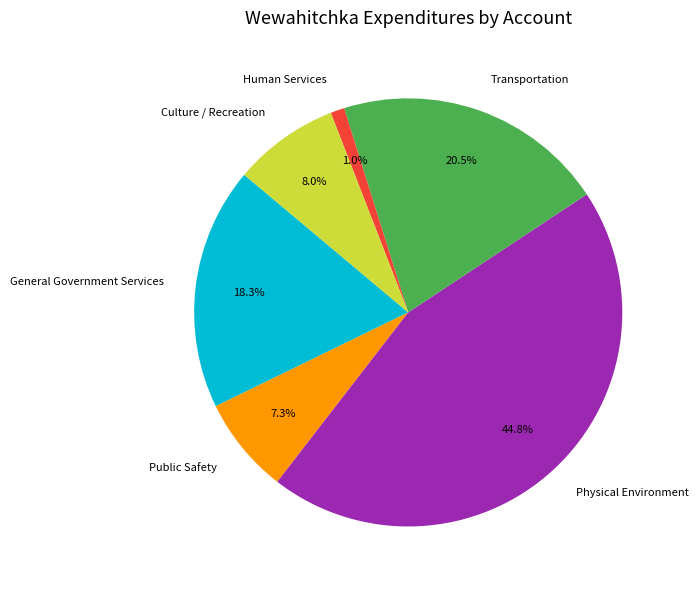

What percentage is the Culture / Recreation slice, to the nearest percent?

8%